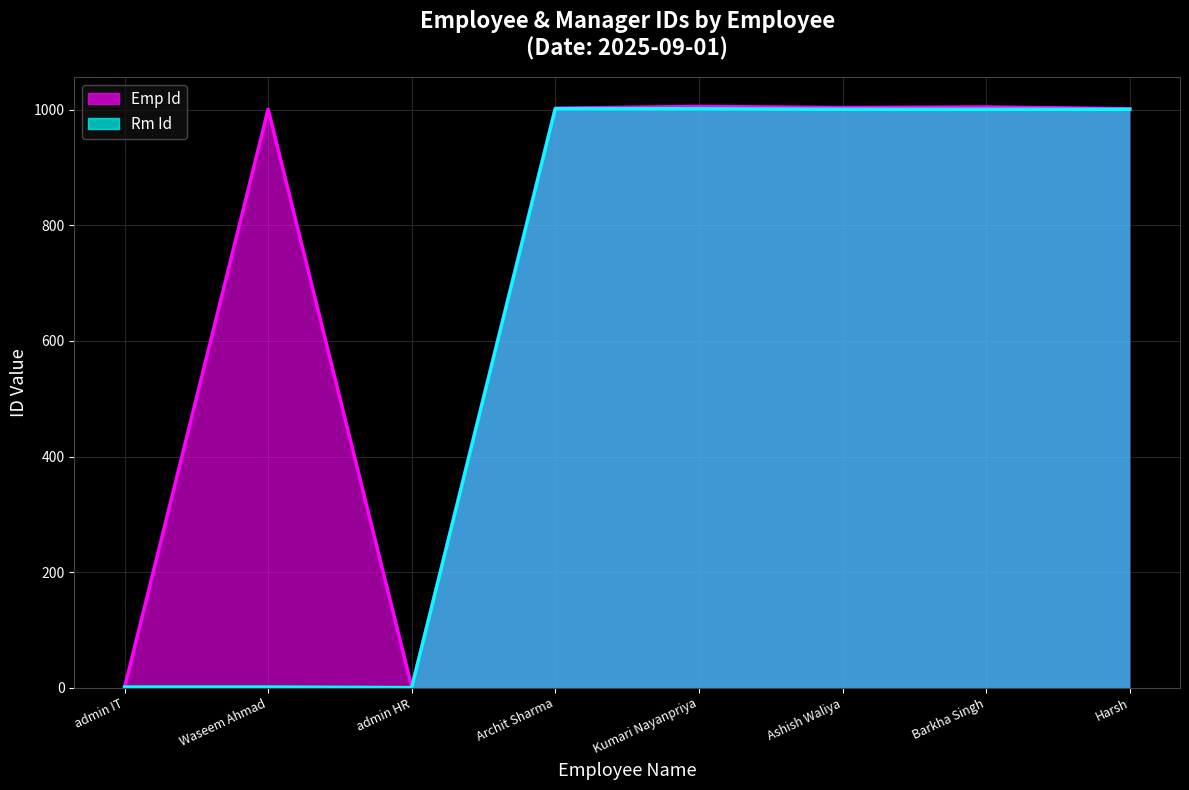

List the labels in order of Emp Id value, smallest first.

admin IT, admin HR, Waseem Ahmad, Harsh, Archit Sharma, Ashish Waliya, Barkha Singh, Kumari Nayanpriya